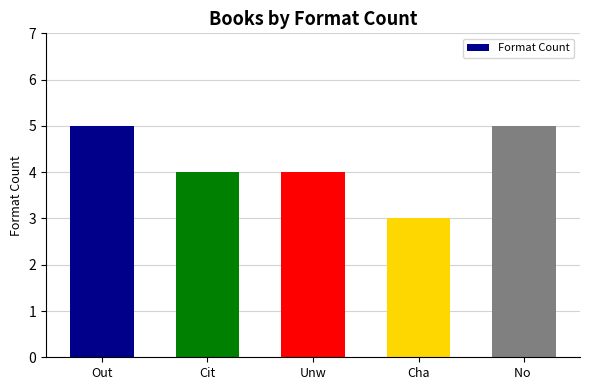

The chart shows a value of 3 at Cha. True or false?

True